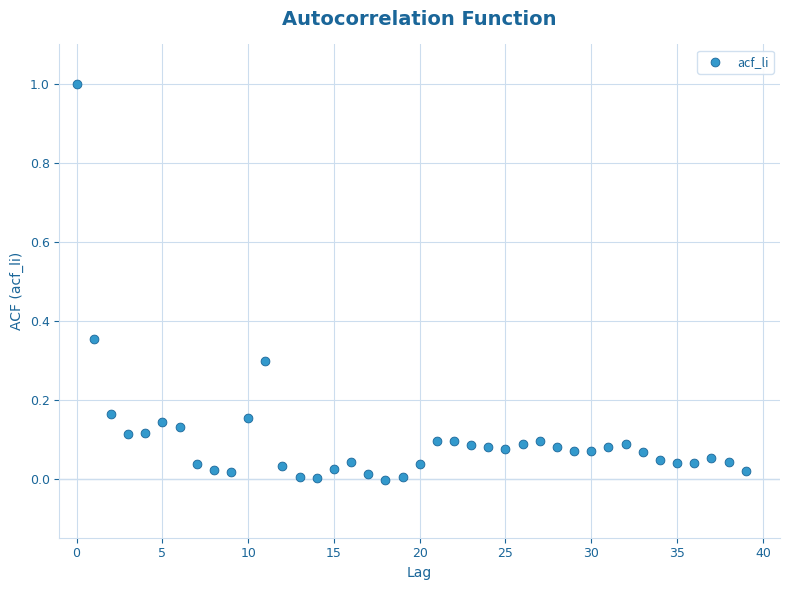

How many data points are displayed?

40